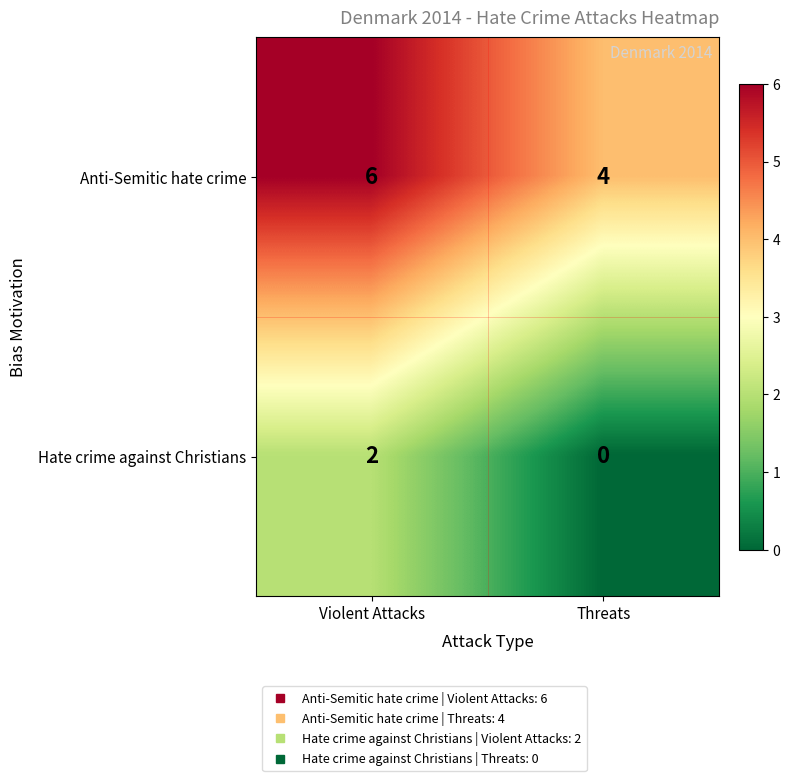

How many series are shown in this chart?

2